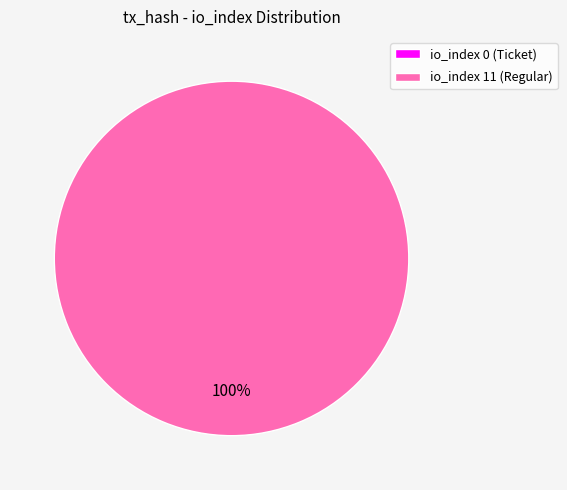

To the nearest percent, what is the difference between the io_index 0 (Ticket) and io_index 11 (Regular) slice percentages?

100%